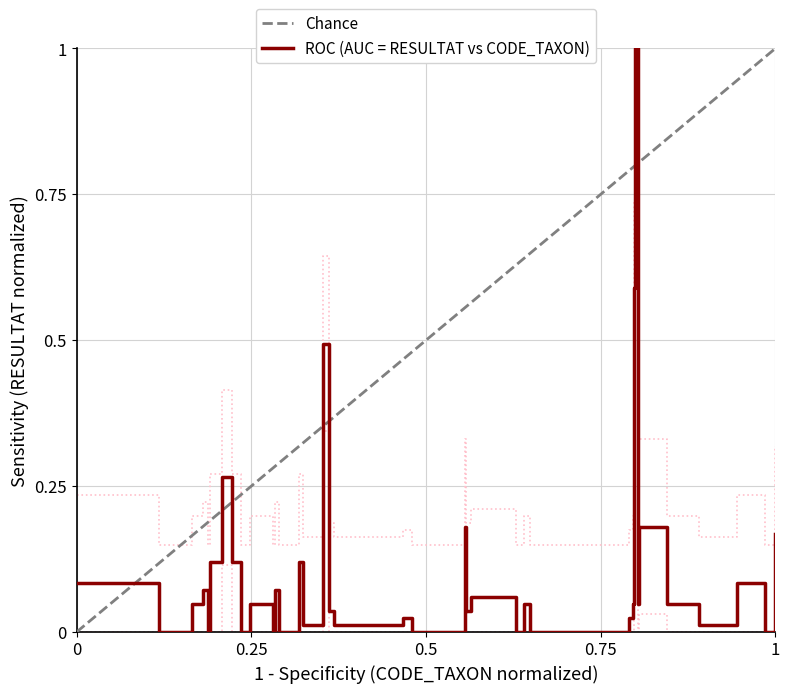

How many data points does each series have?

40